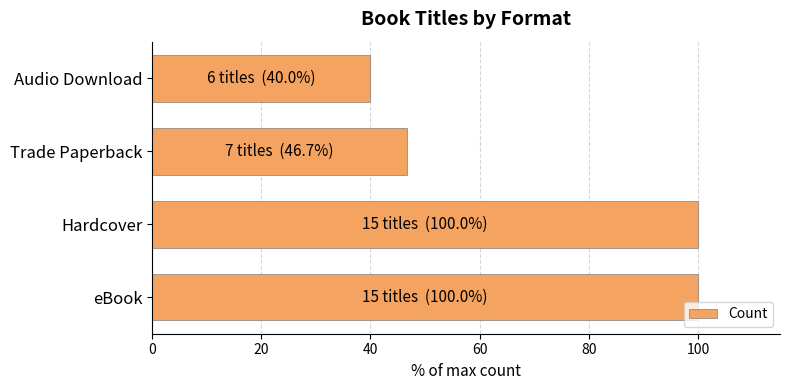

The chart shows a value of 40.0 at Audio Download. True or false?

True